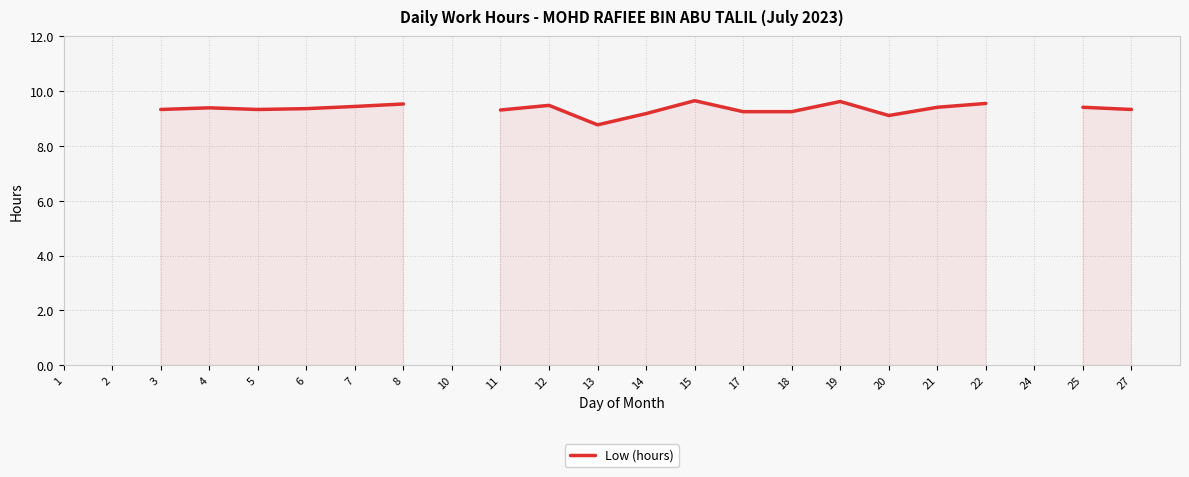

Which label corresponds to the smallest value in the chart?

13